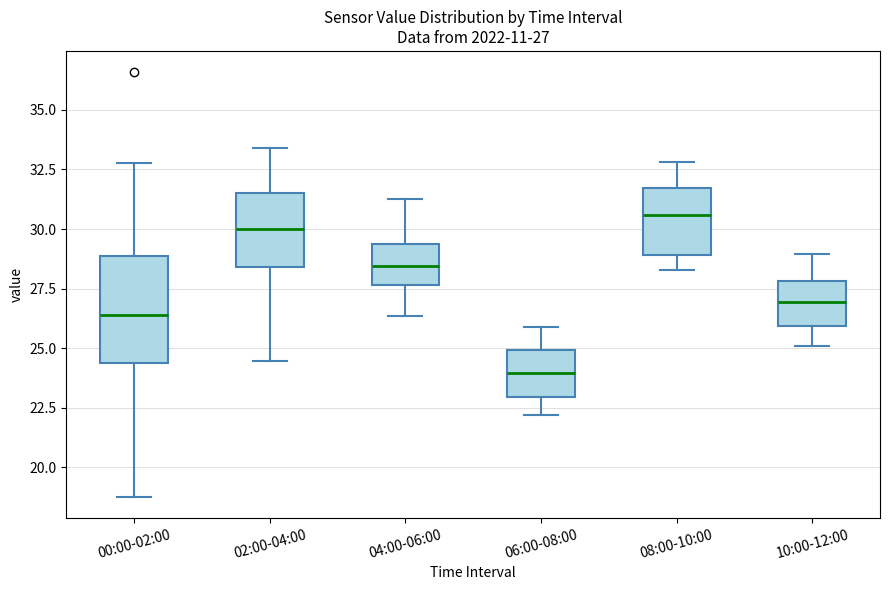

Comparing the boxes themselves (not the whiskers), which one is the tallest?

00:00-02:00